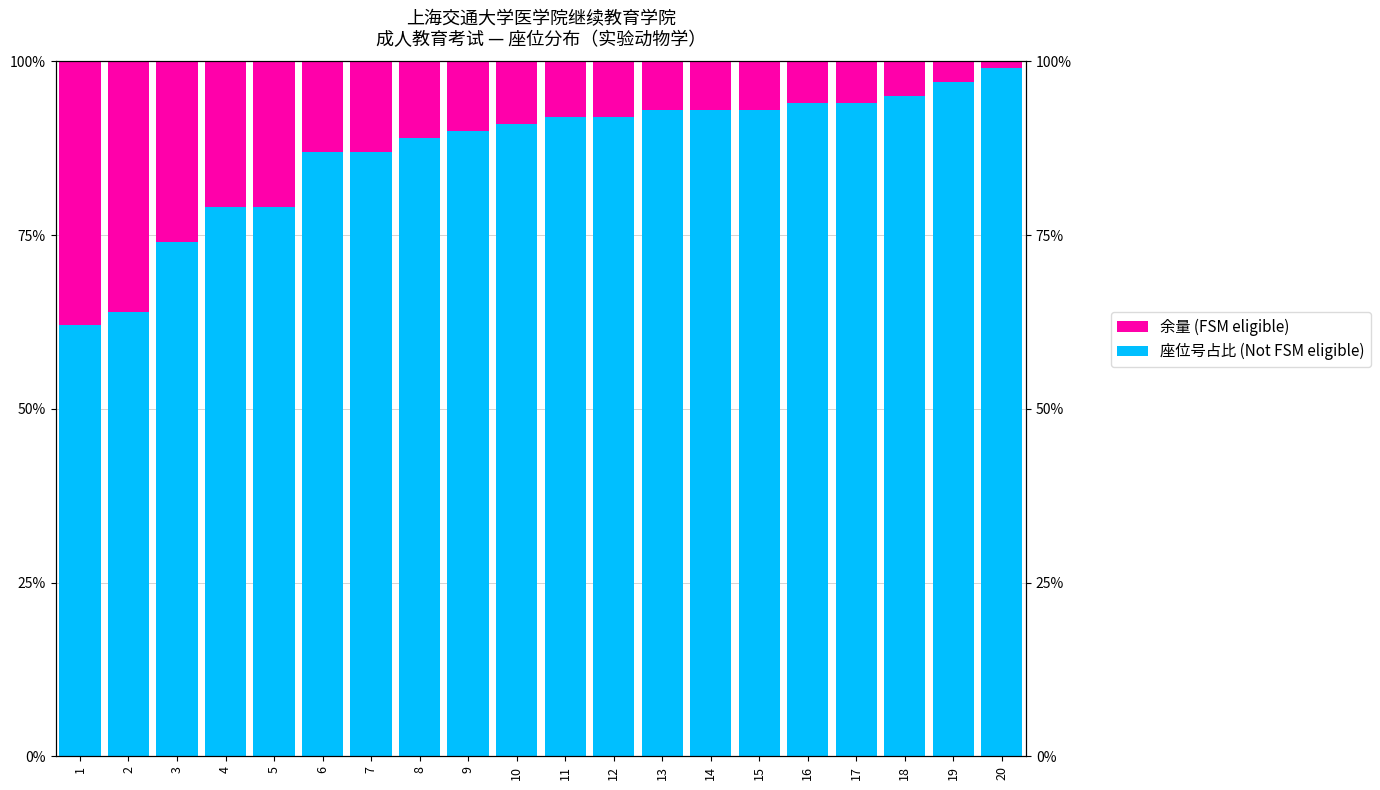

How many bars are there in each group?

2